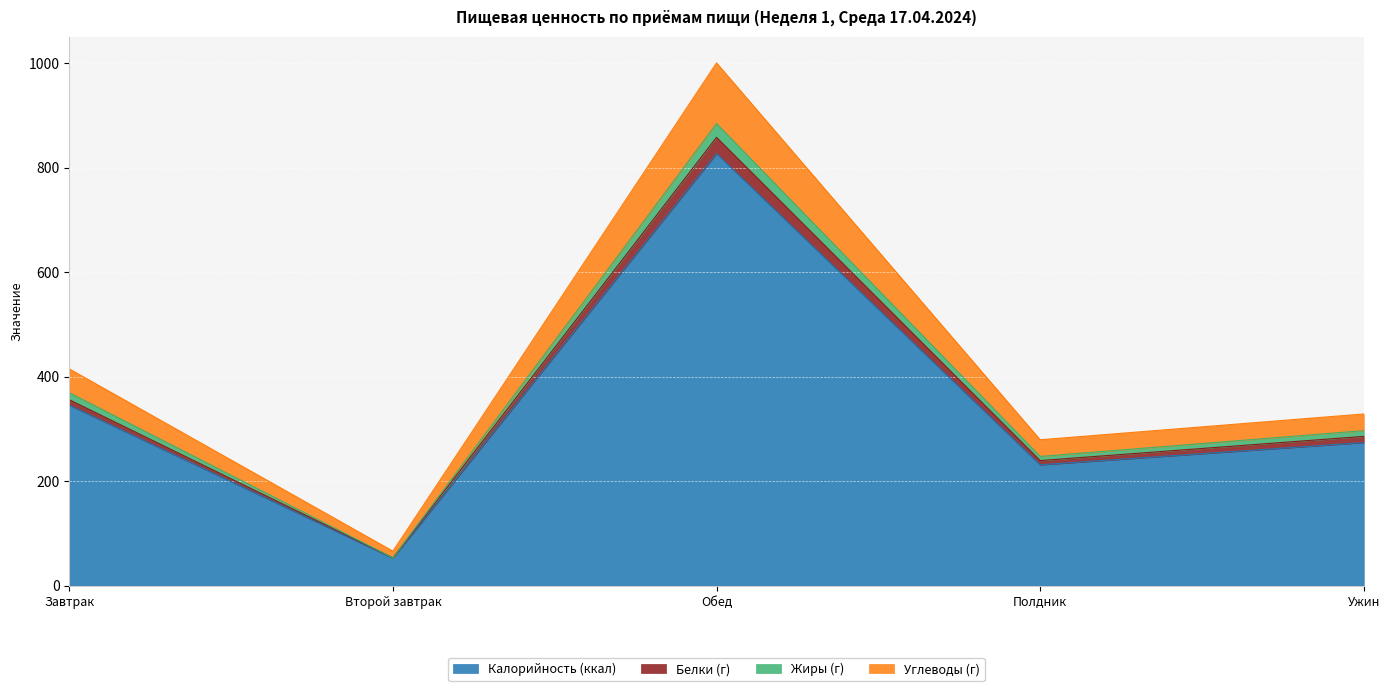

At how many categories does at least one series exceed 828?

1